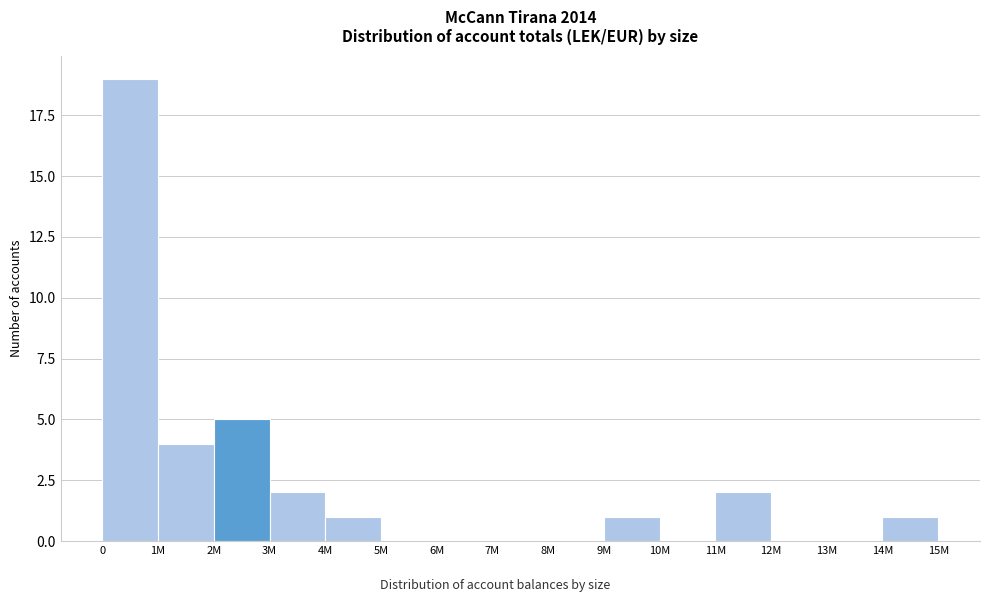

Reading left to right, list all the values displayed in this chart.

0=19	1M=4	2M=5	3M=2	4M=1	5M=0	6M=0	7M=0	8M=0	9M=1	10M=0	11M=2	12M=0	13M=0	14M=1